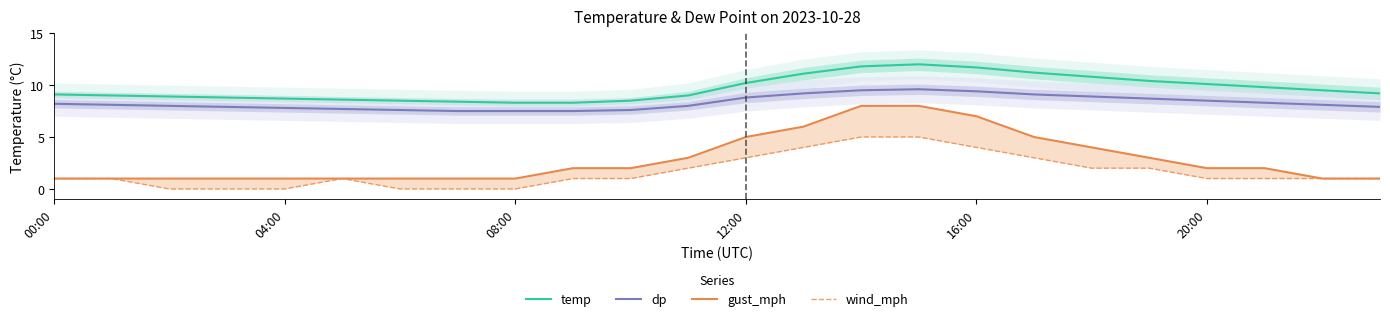

How many interior local peaks does the wind_mph series have?

1